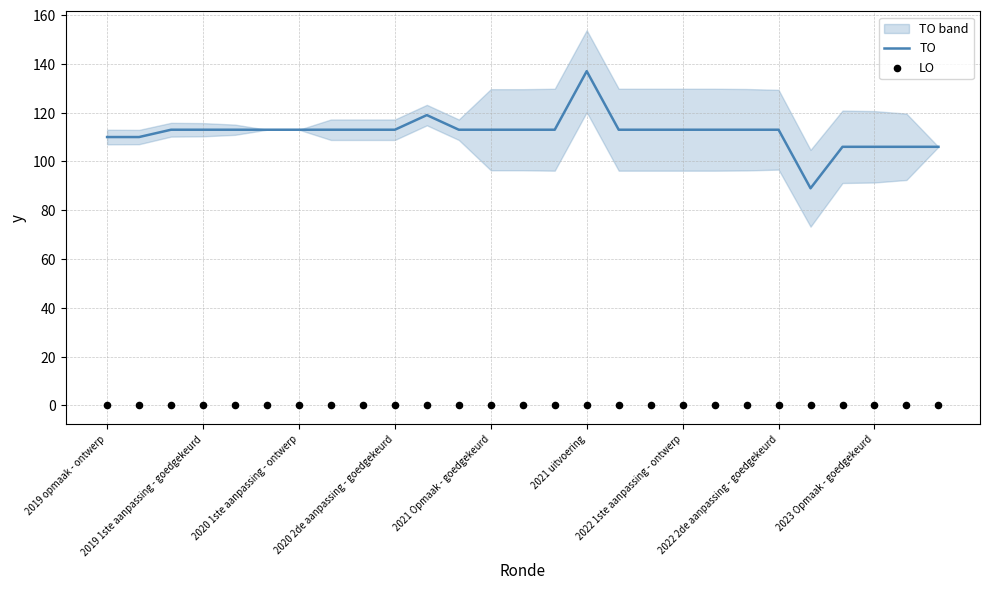

Which series reaches the maximum Y coordinate?

TO